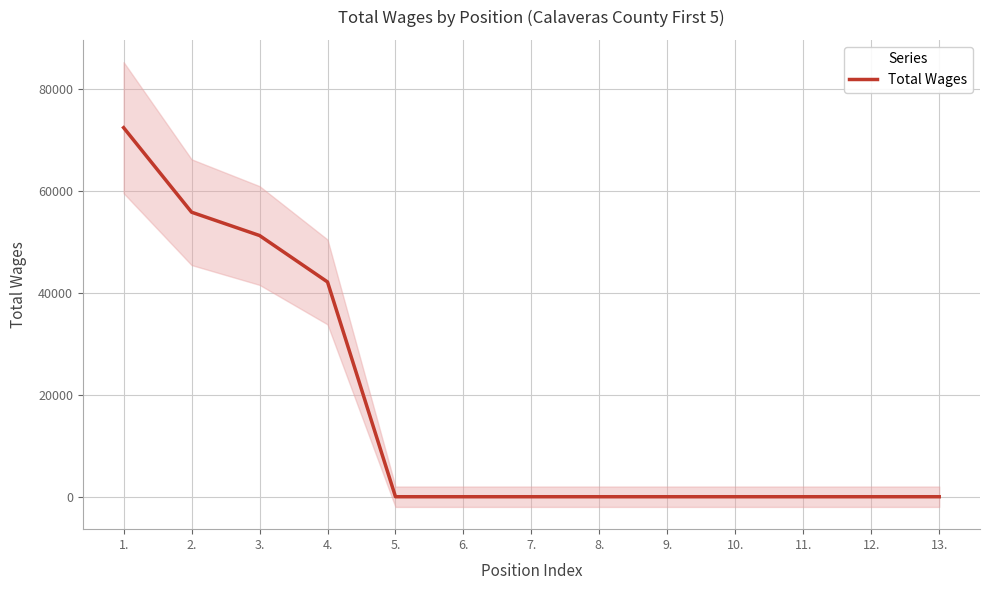

At which category does the chart reach its minimum across all series?

5.